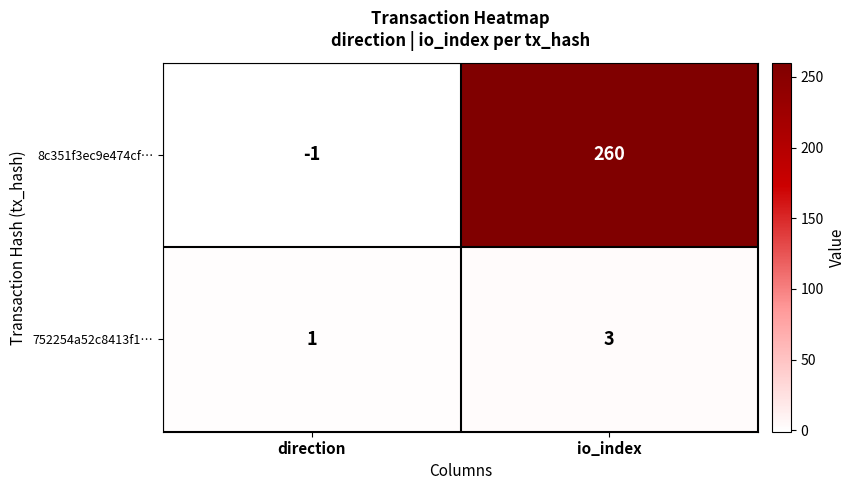

Is it true that 8c351f3ec9e474cf… equals -2 at direction?

False